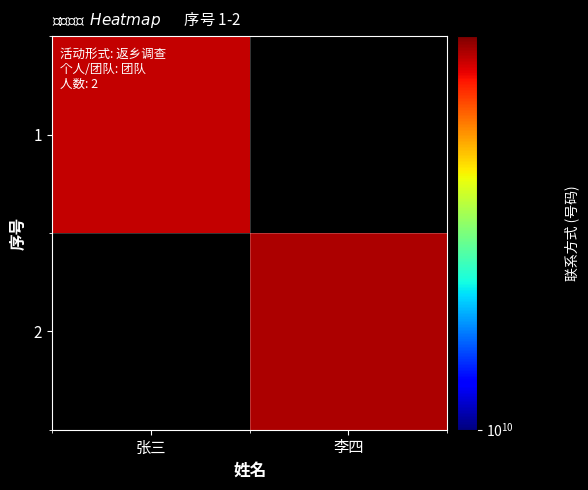

Rank the categories by 2 value from highest to lowest.

张三, 李四